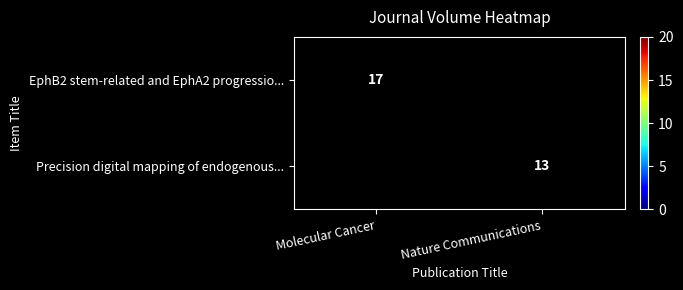

How many categories are shown in the chart?

2